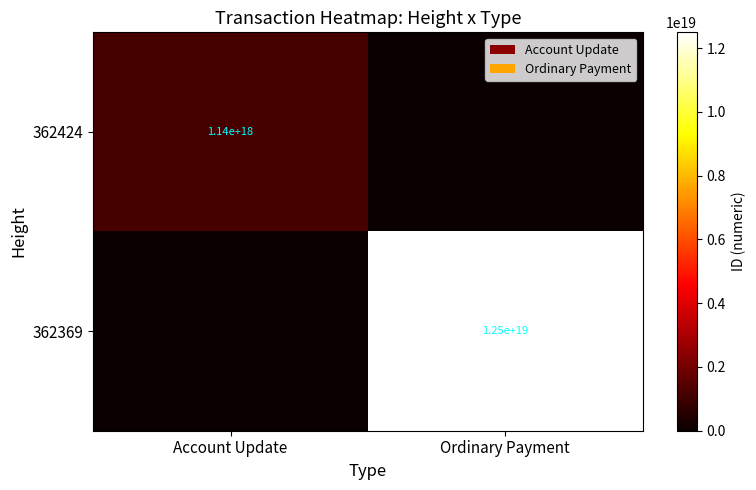

The 362369 series shows 21057313116808323072 at Ordinary Payment. True or false?

False